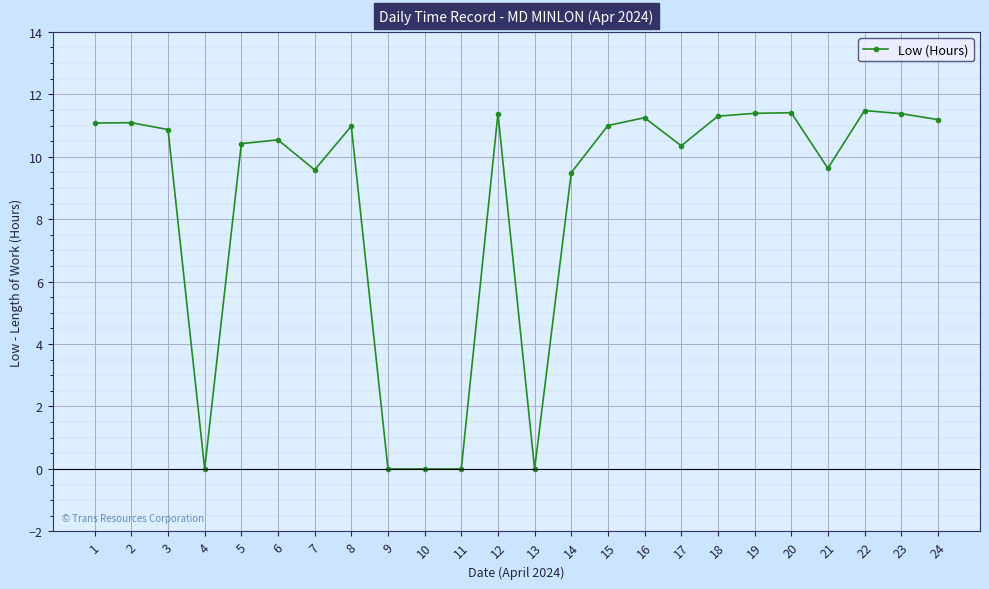

Does the chart have visible grid lines?

Yes